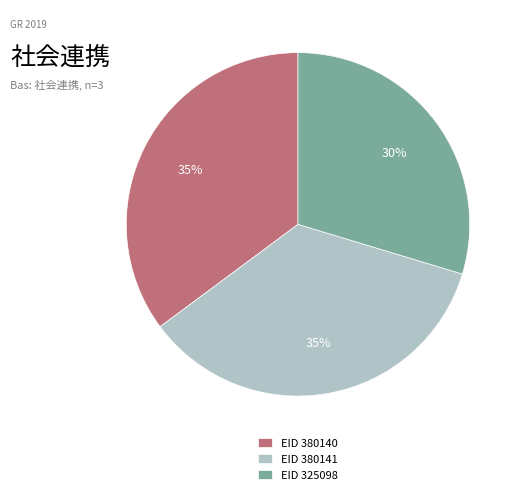

Combined, do EID 380140 and EID 325098 account for over 50%?

Yes